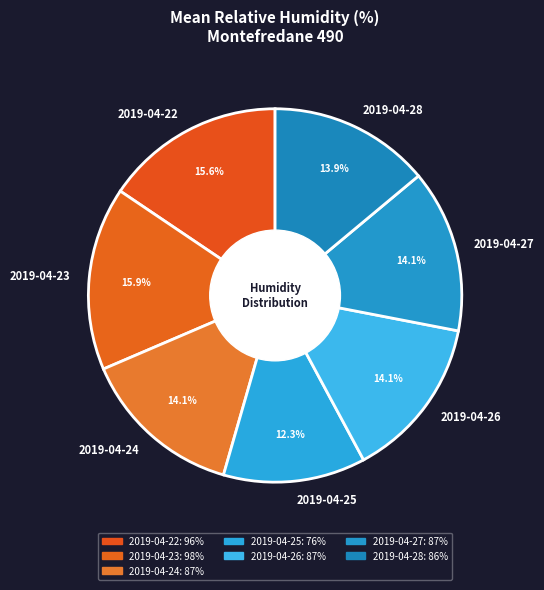

To the nearest percent, what percentage of the pie is 2019-04-26?

14%